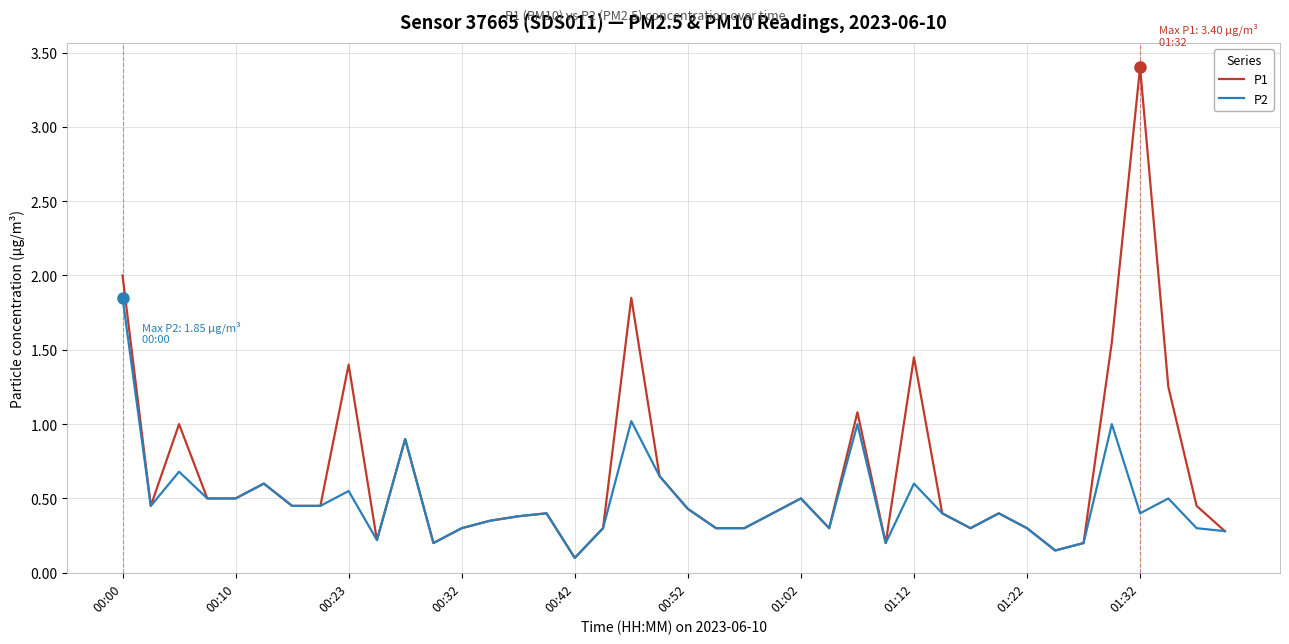

What is the maximum value shown in the chart?

3.4